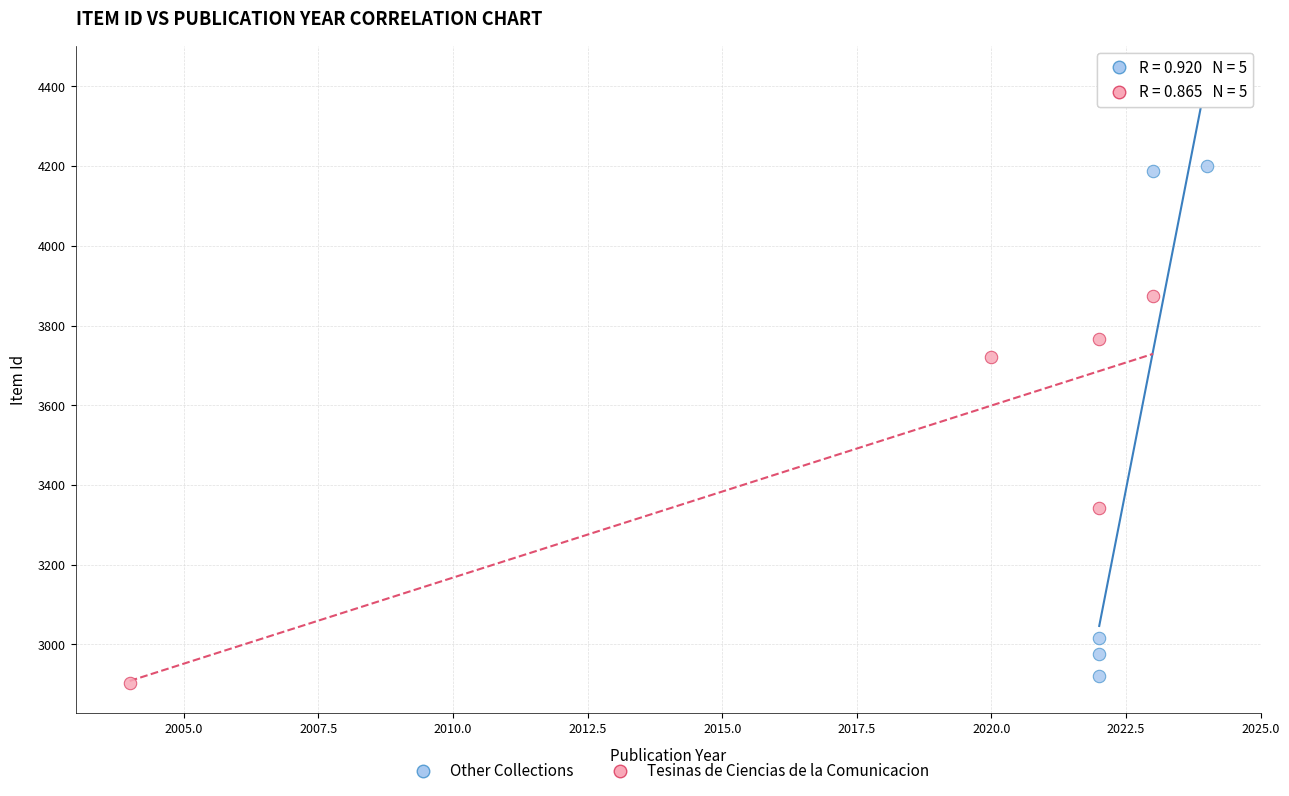

What are all the series names shown in the legend?

Other Collections, Tesinas de Ciencias de la Comunicacion